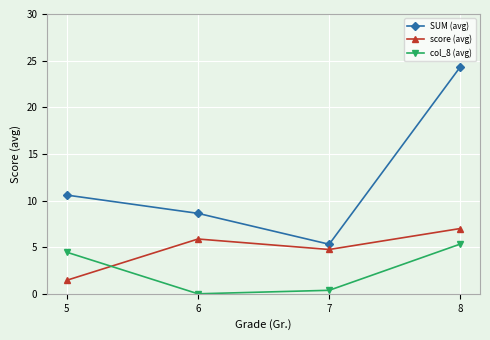

True or false: SUM (avg) and col_8 (avg) cross at least once.

False